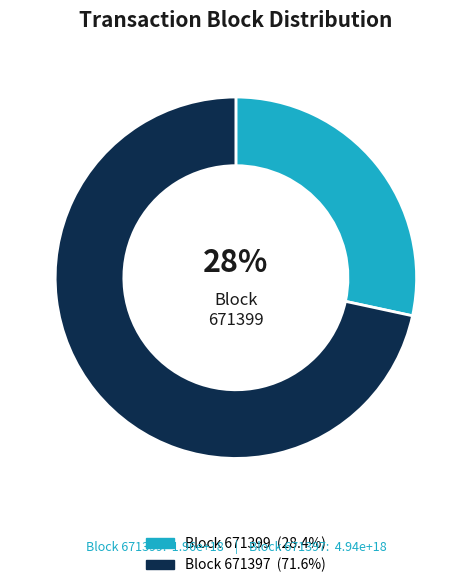

How many slices are in this pie chart?

2